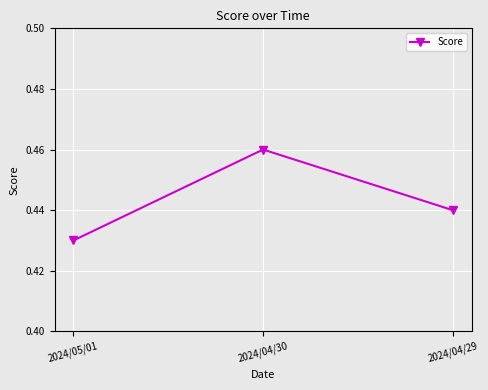

What position from the left is 2024/05/01?

1